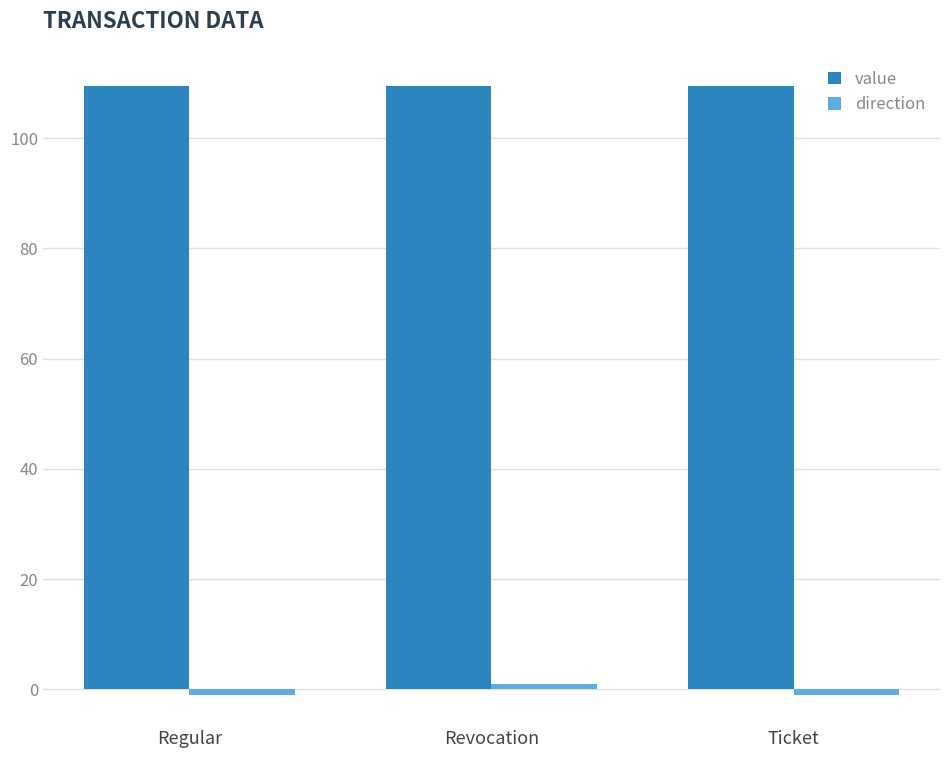

True or false: value has a value of 72.7 at Regular.

False